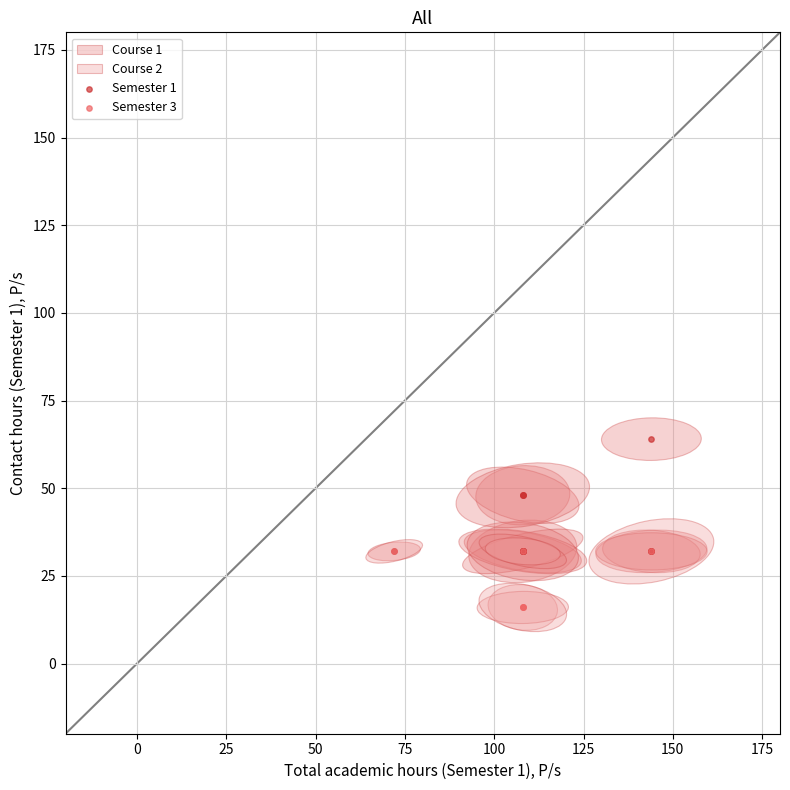

Which series contains the lowest Y value?

Semester 3